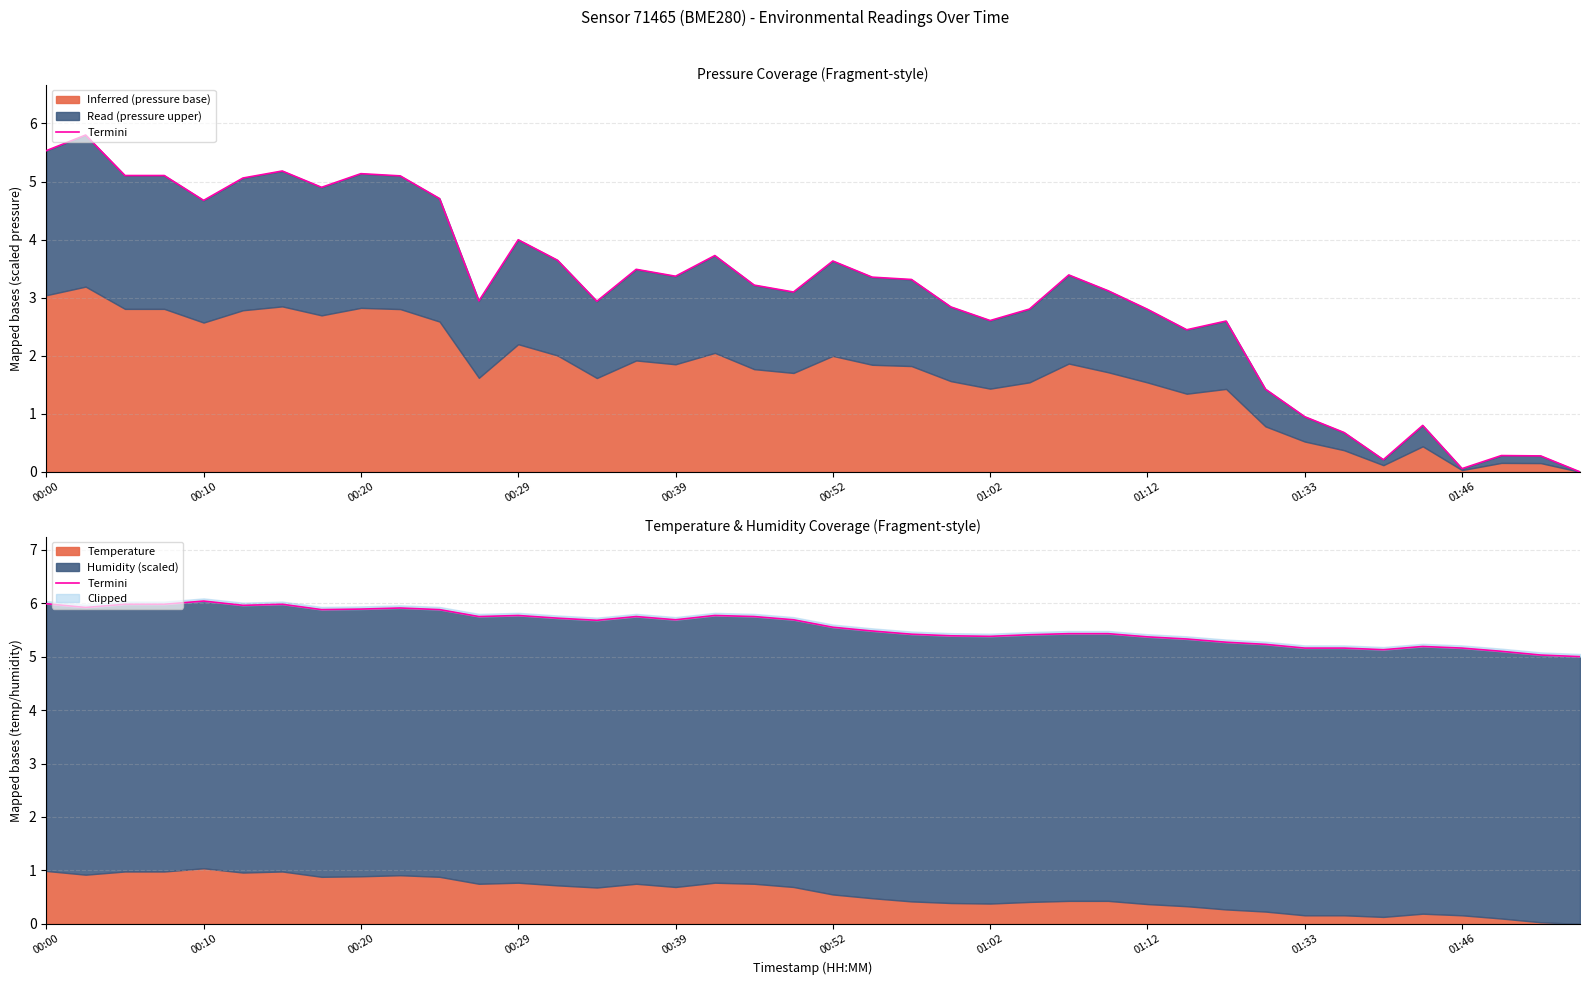

True or false: the data has more than 1 interior local peaks.

True